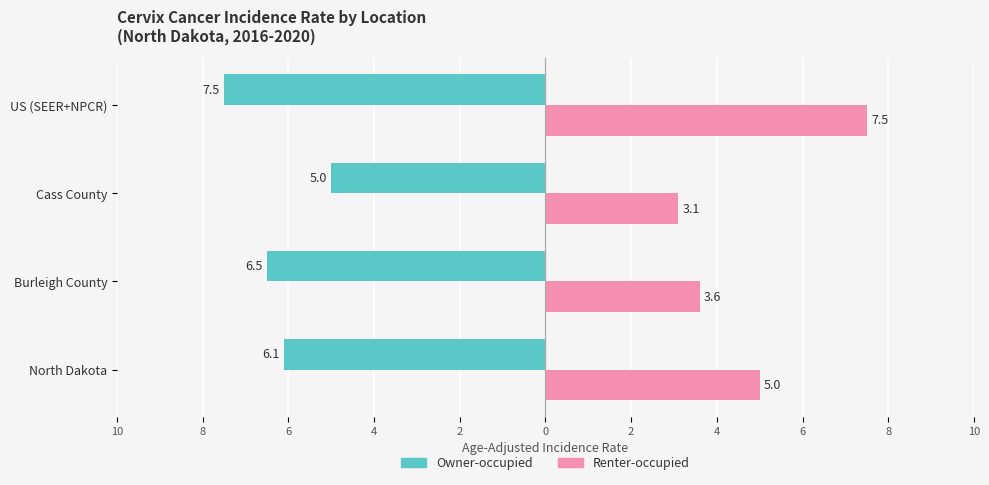

Rank the series by their maximum value, from highest to lowest.

Renter-occupied, Owner-occupied